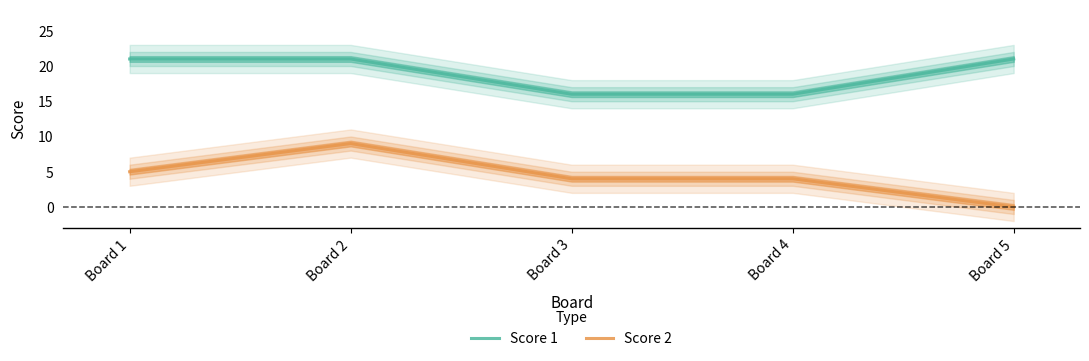

True or false: Score 2 and Score 1 intersect in this chart.

False